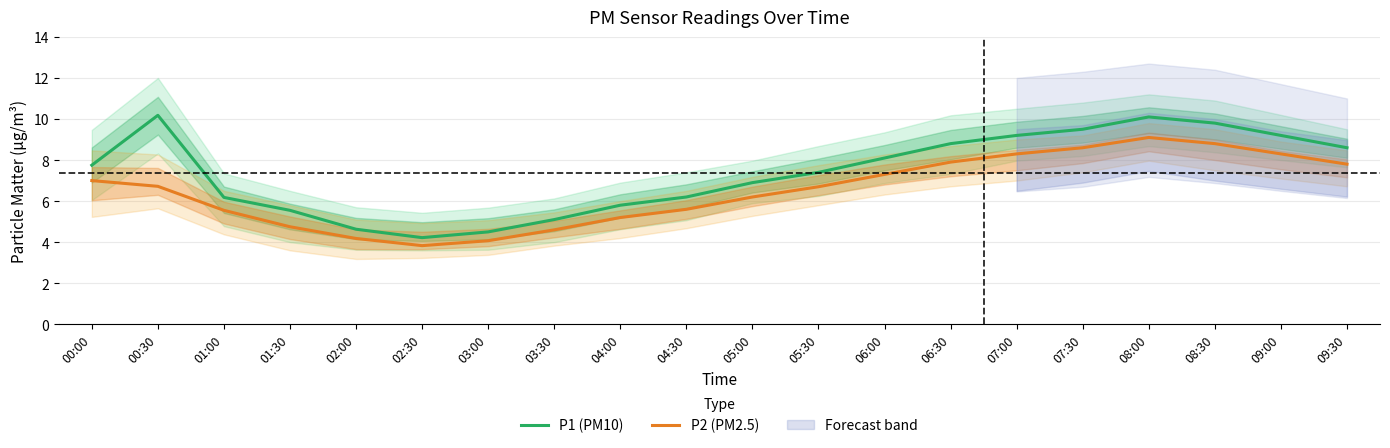

What is the difference between the maximum and minimum values in the P1 (PM10) series?

6.0